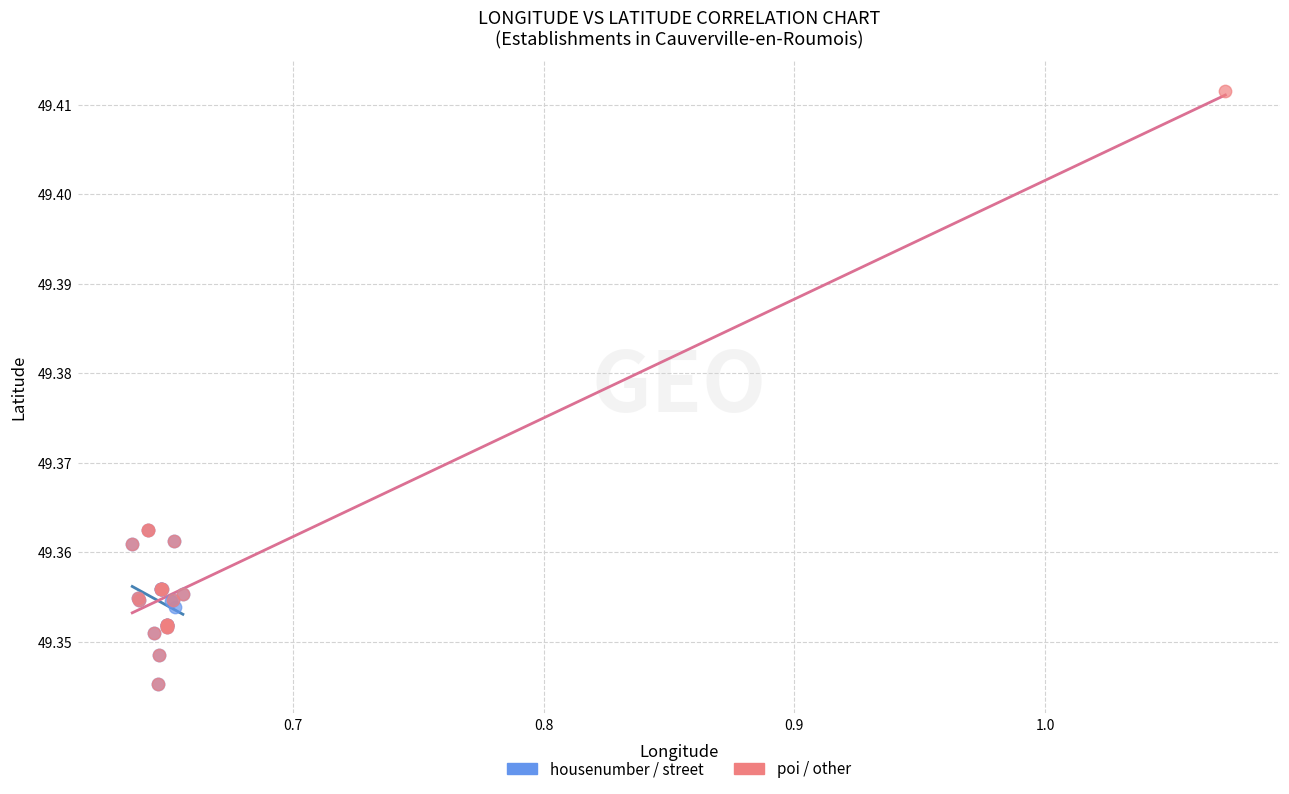

Which series contains the highest Y value?

poi / other